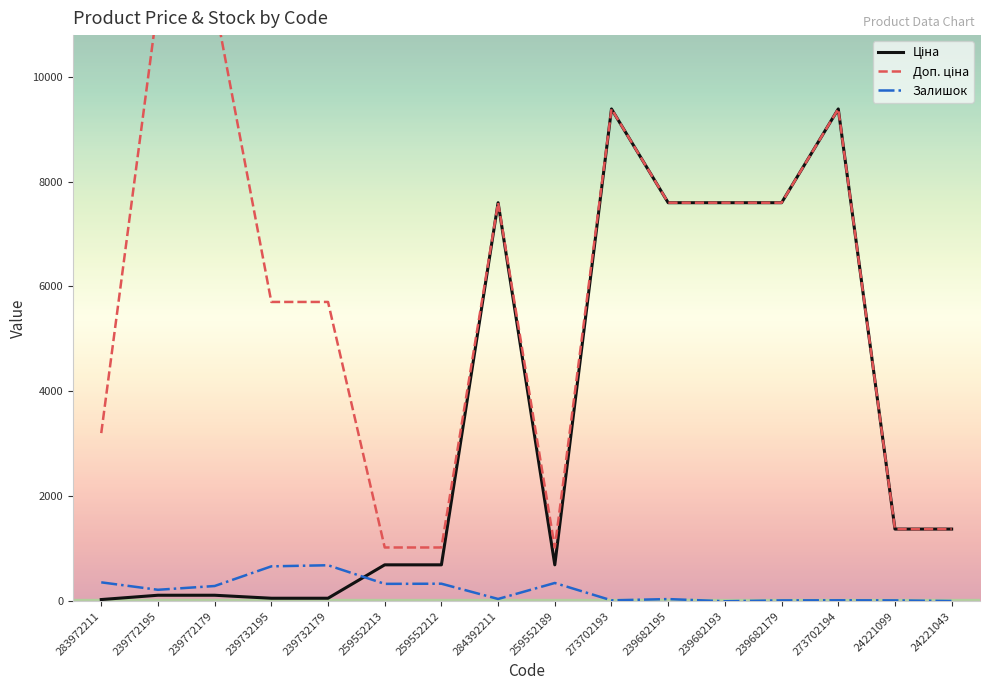

In Залишок, how many points are higher than both neighbors (excluding endpoints)?

5